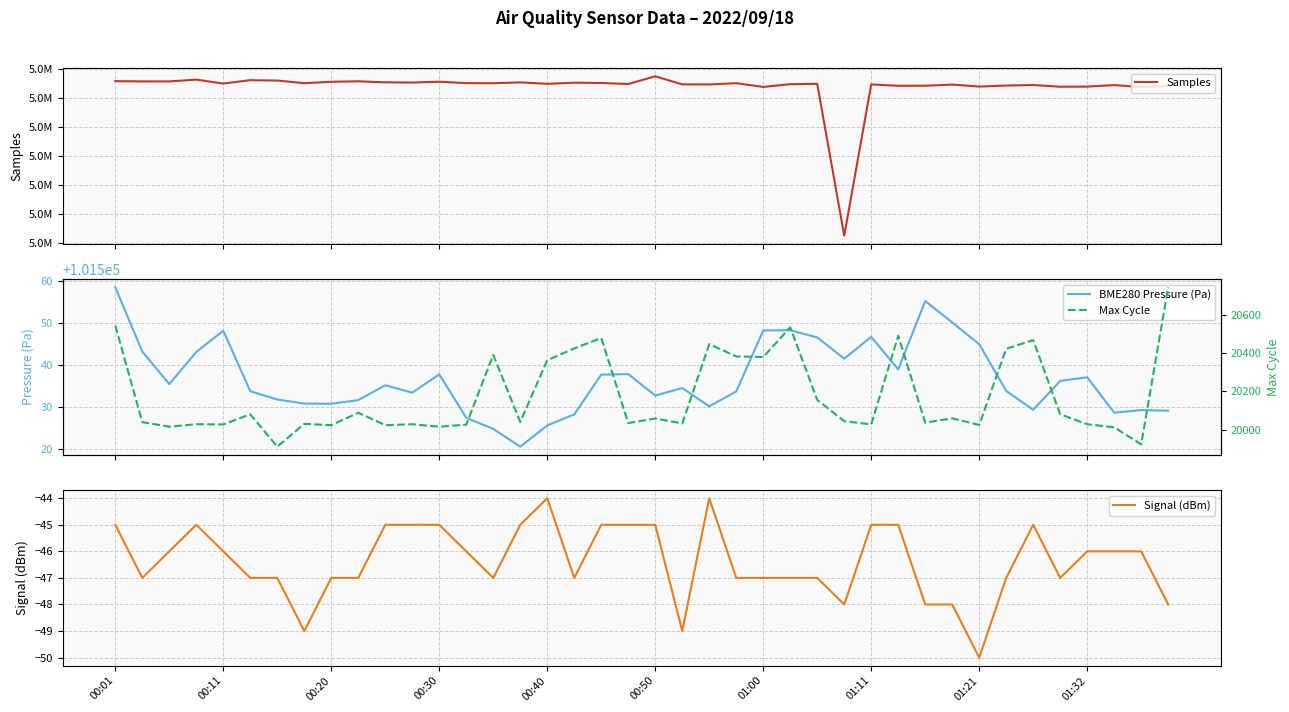

At which label does Signal (dBm) reach its minimum?

01:21